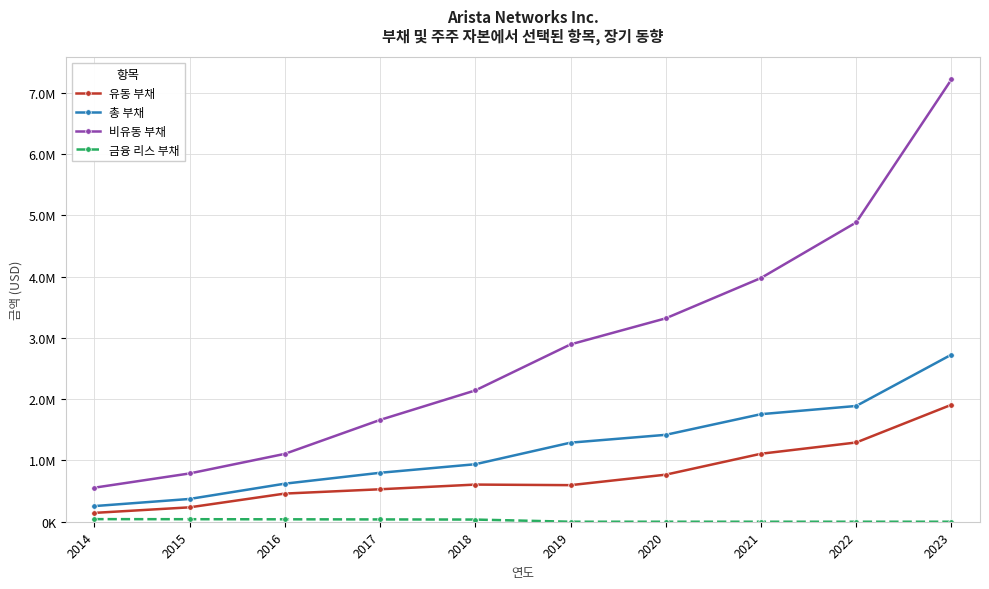

What is the maximum value for 유동 부채?

1909606